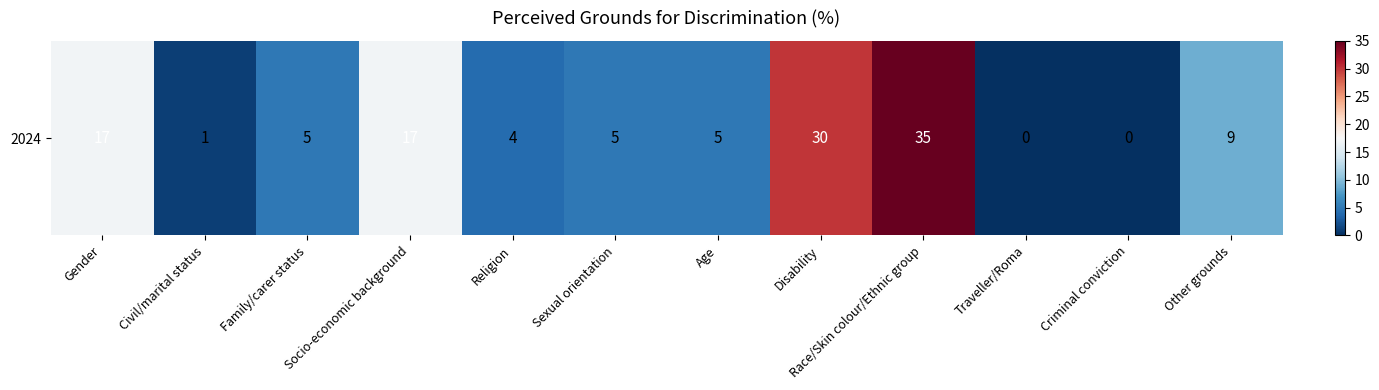

What is the greatest value displayed?

35